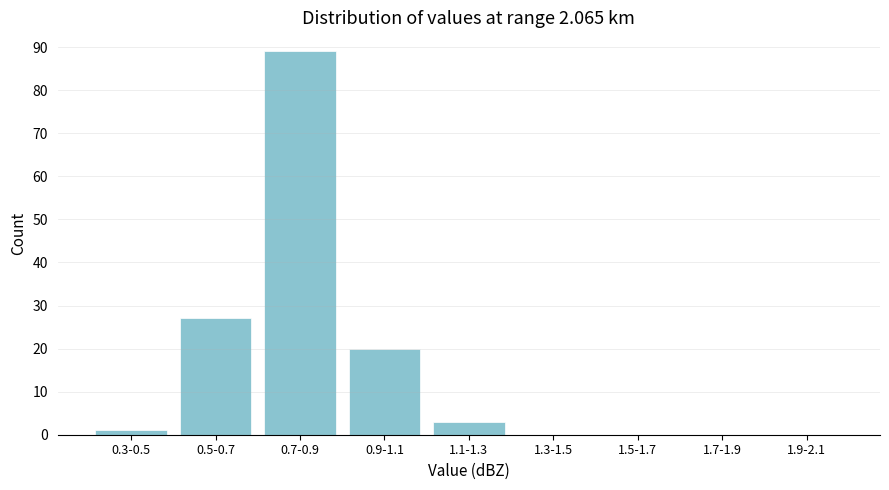

Reading right to left, list all the values displayed in this chart.

1.9-2.1=0	1.7-1.9=0	1.5-1.7=0	1.3-1.5=0	1.1-1.3=3	0.9-1.1=20	0.7-0.9=89	0.5-0.7=27	0.3-0.5=1